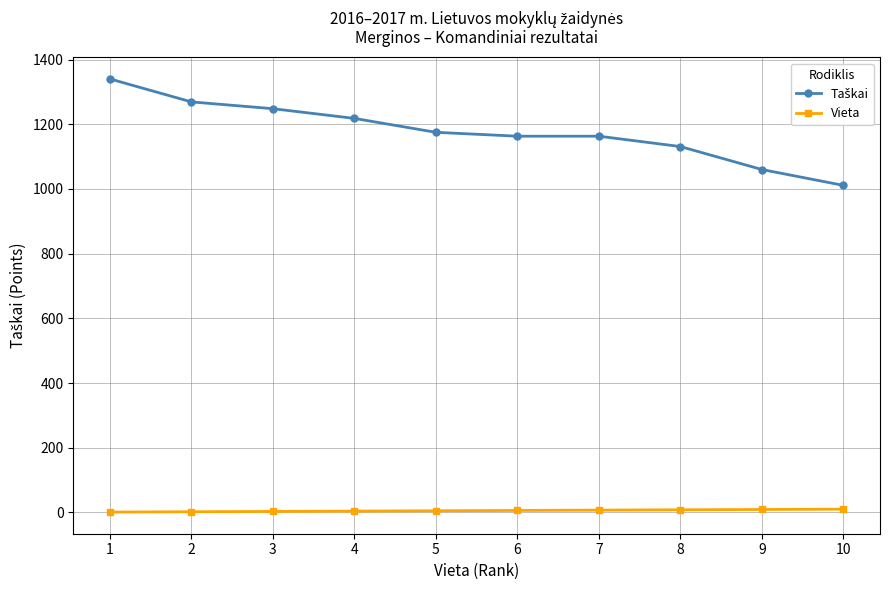

Reading right to left, what are all the values shown in this chart?

Taškai: 1011	1060	1131	1163	1163	1175	1218	1248	1269	1340
Vieta: 10	9	8	7	6	5	4	3	2	1